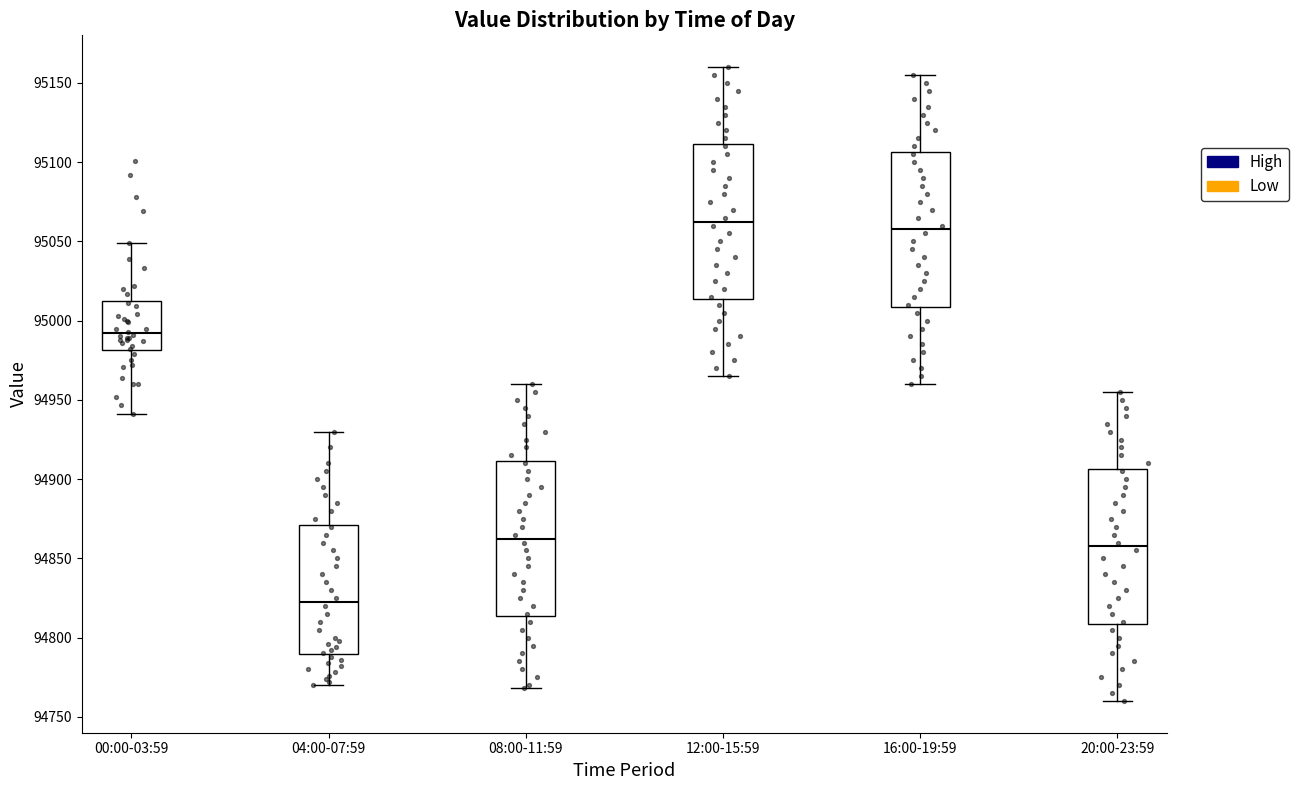

Which box has the highest median line?

12:00-15:59